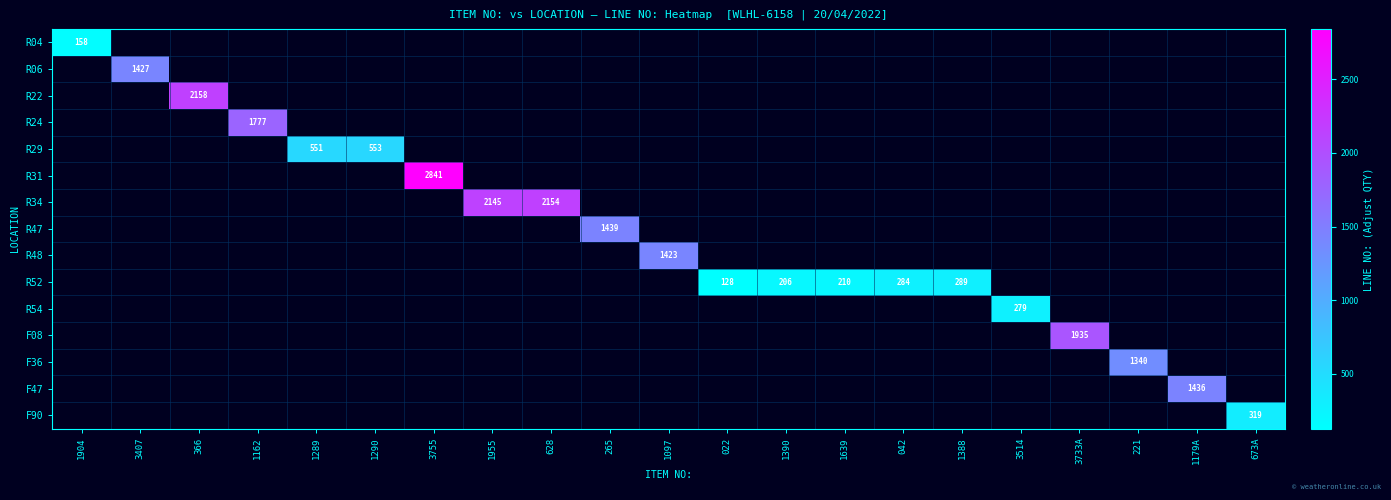

Which label corresponds to the smallest value in the chart?

022